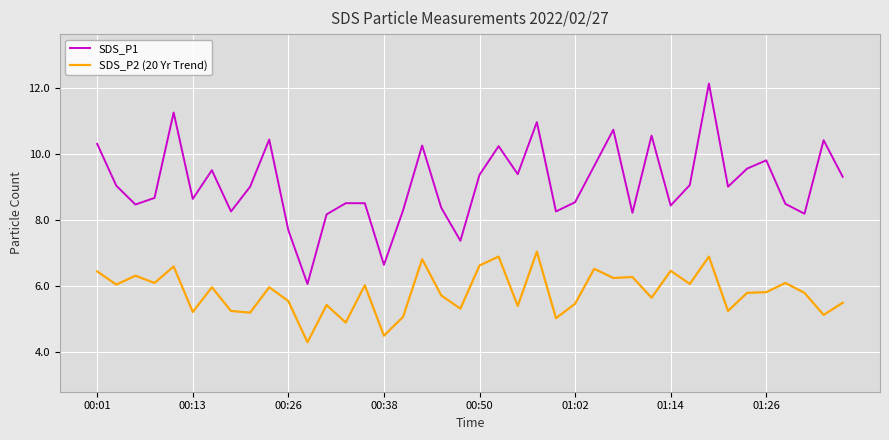

True or false: SDS_P2 (20 Yr Trend) and SDS_P1 cross at least once.

False